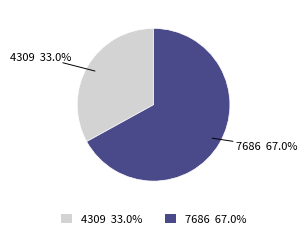

Rank the categories by value from lowest to highest.

4309, 7686